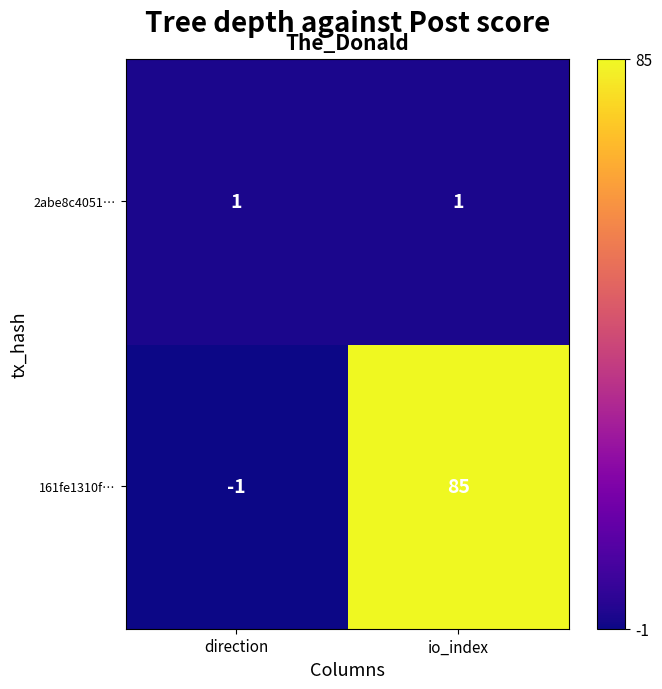

Where is 161fe1310f… nearest to the value 42?

direction